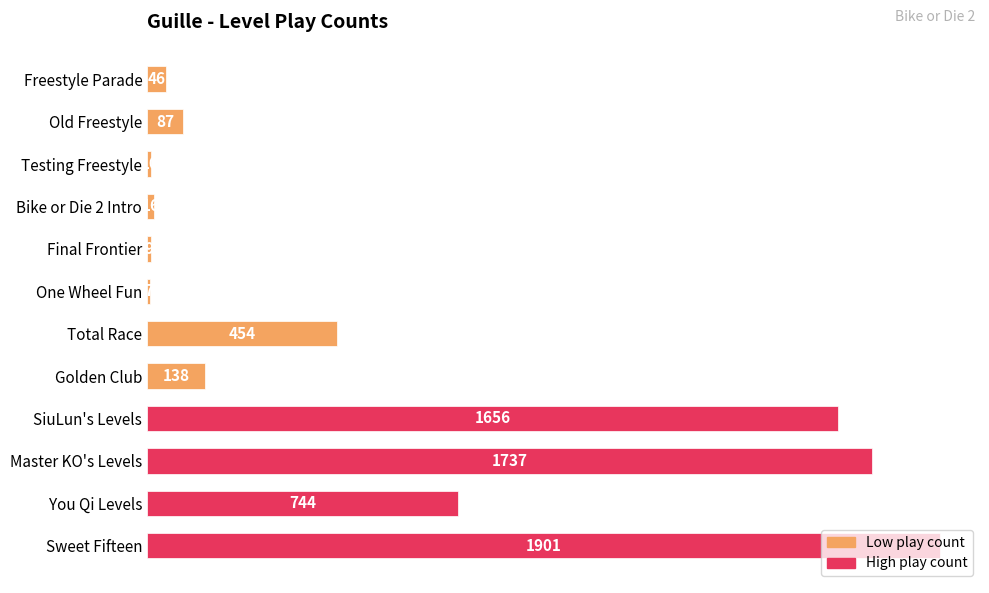

What is the label of the 9th bar from the bottom?

Bike or Die 2 Intro